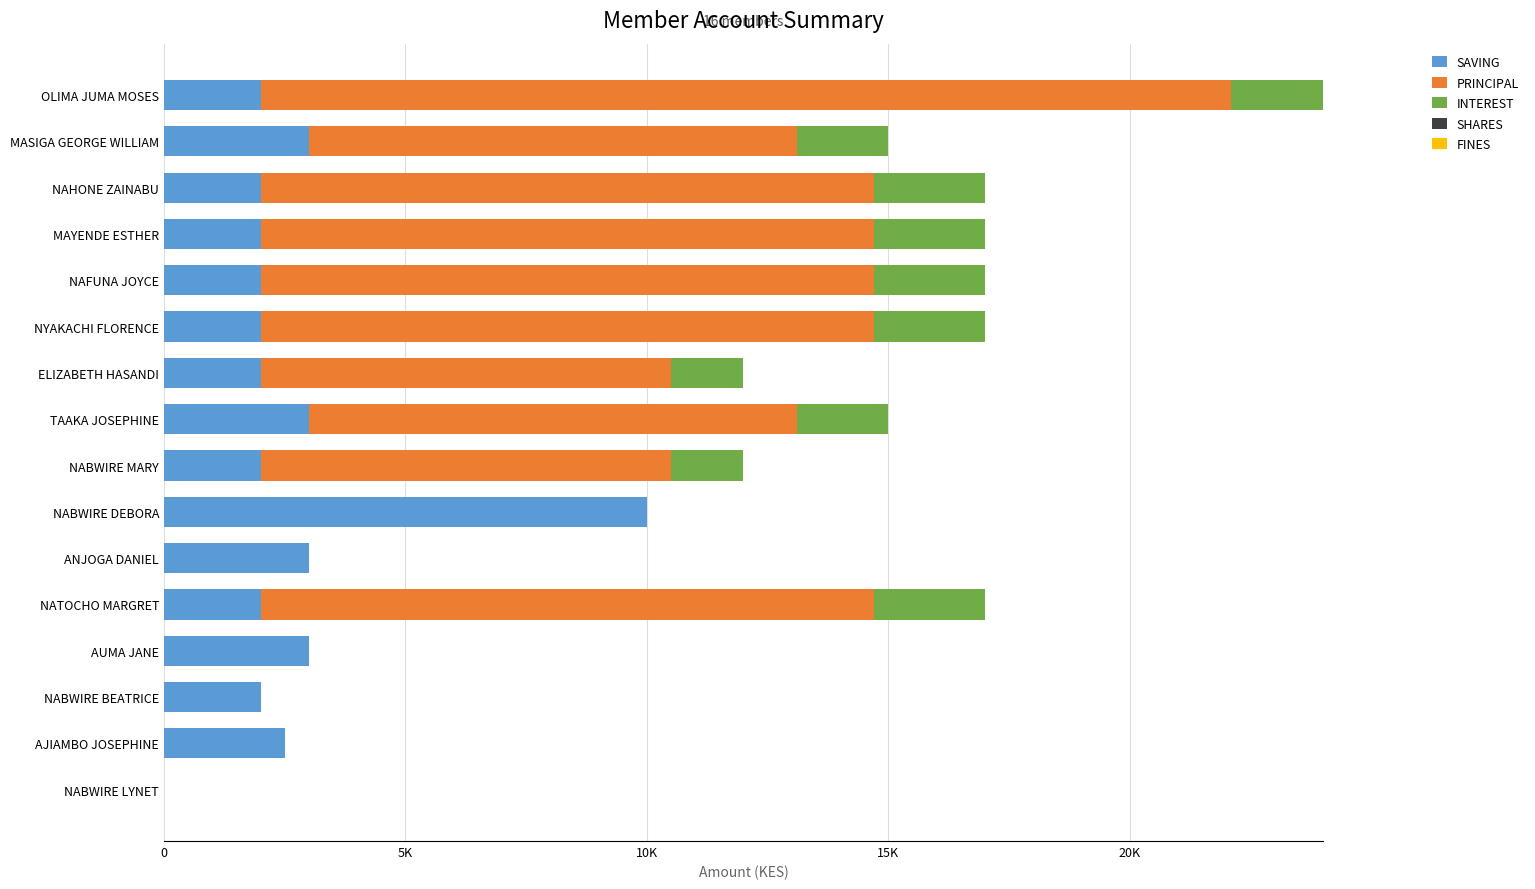

What is the difference between the maximum and minimum values in the INTEREST series?

2300.0